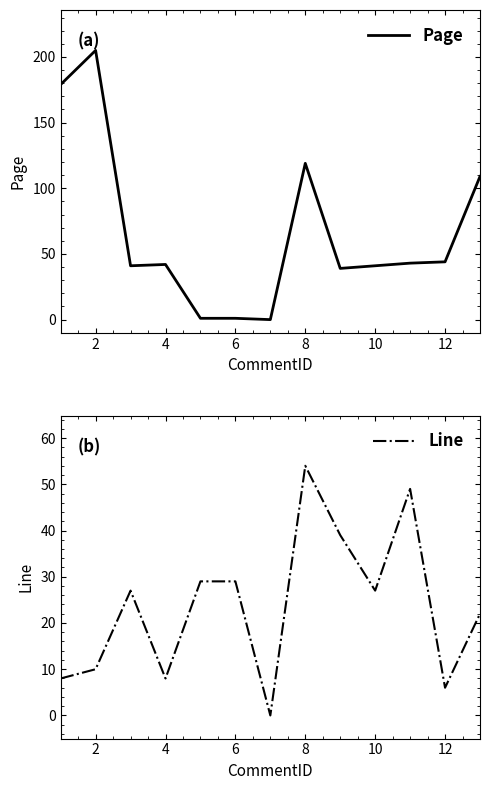

True or false: Page has a value of 41 at 10.

True